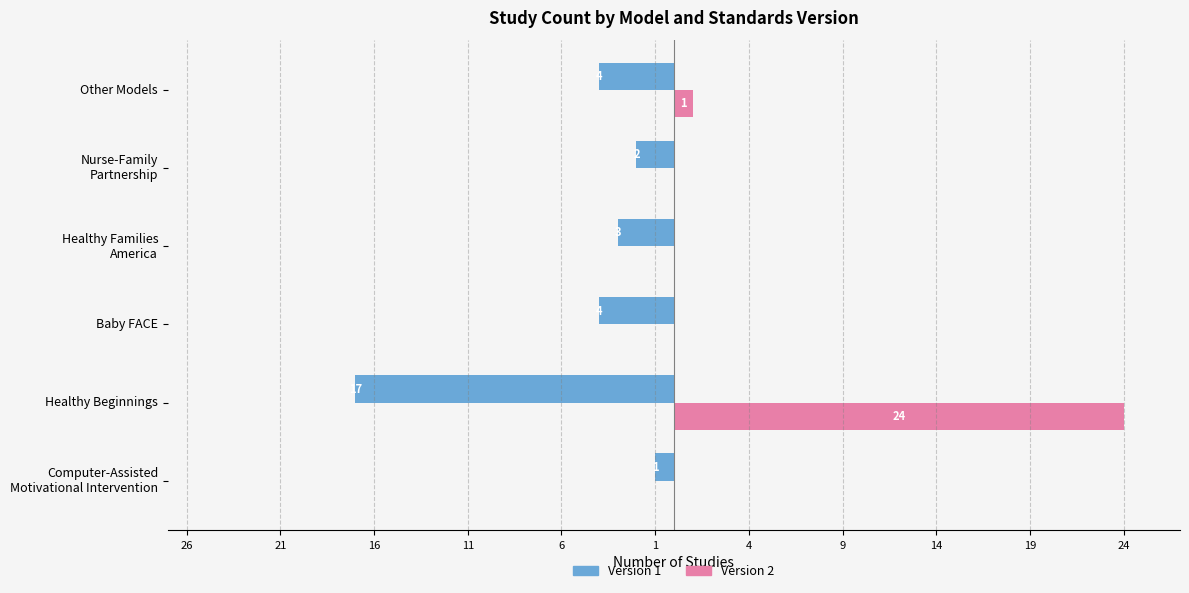

What are all the series names shown in the legend?

Version 1, Version 2